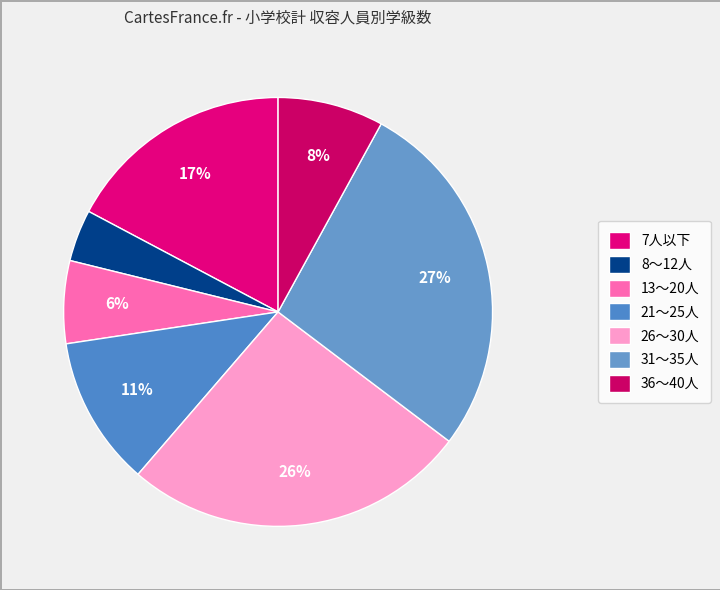

To the nearest percent, what is the difference between the largest and smallest slice percentages?

23%